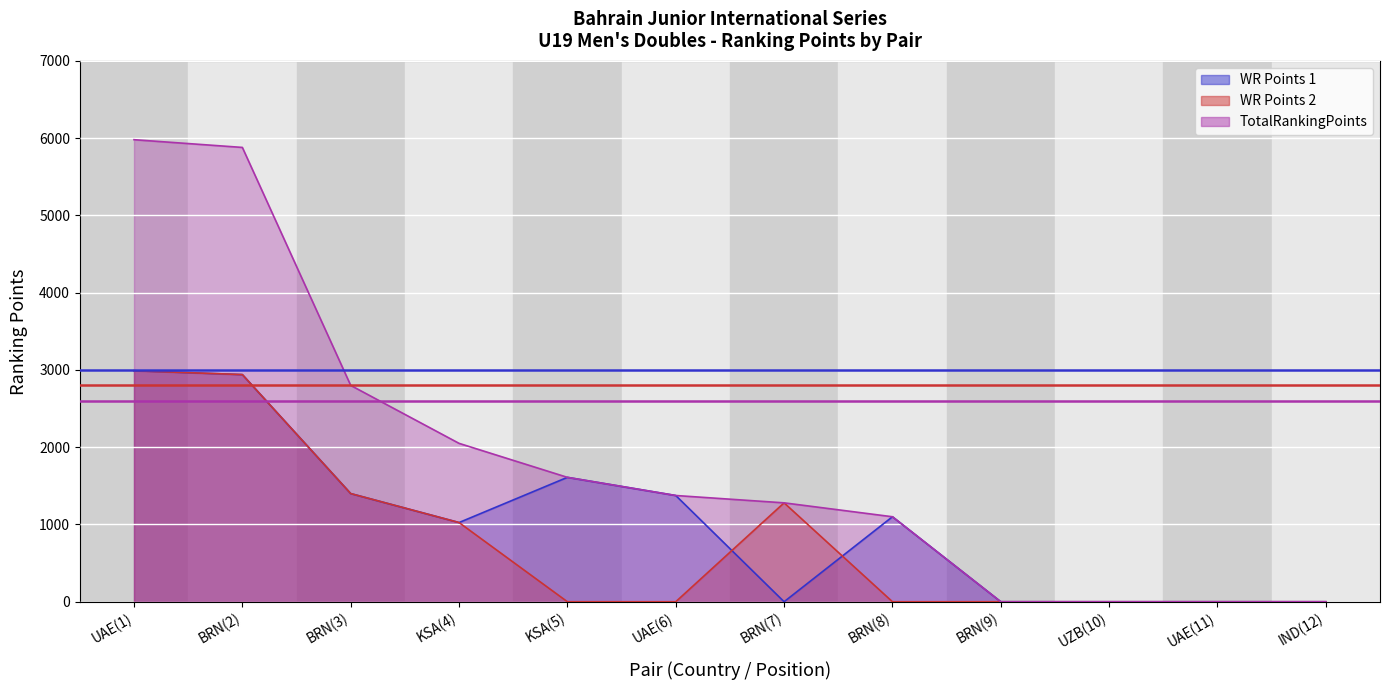

At which category does the chart reach its peak across all series?

UAE(1)